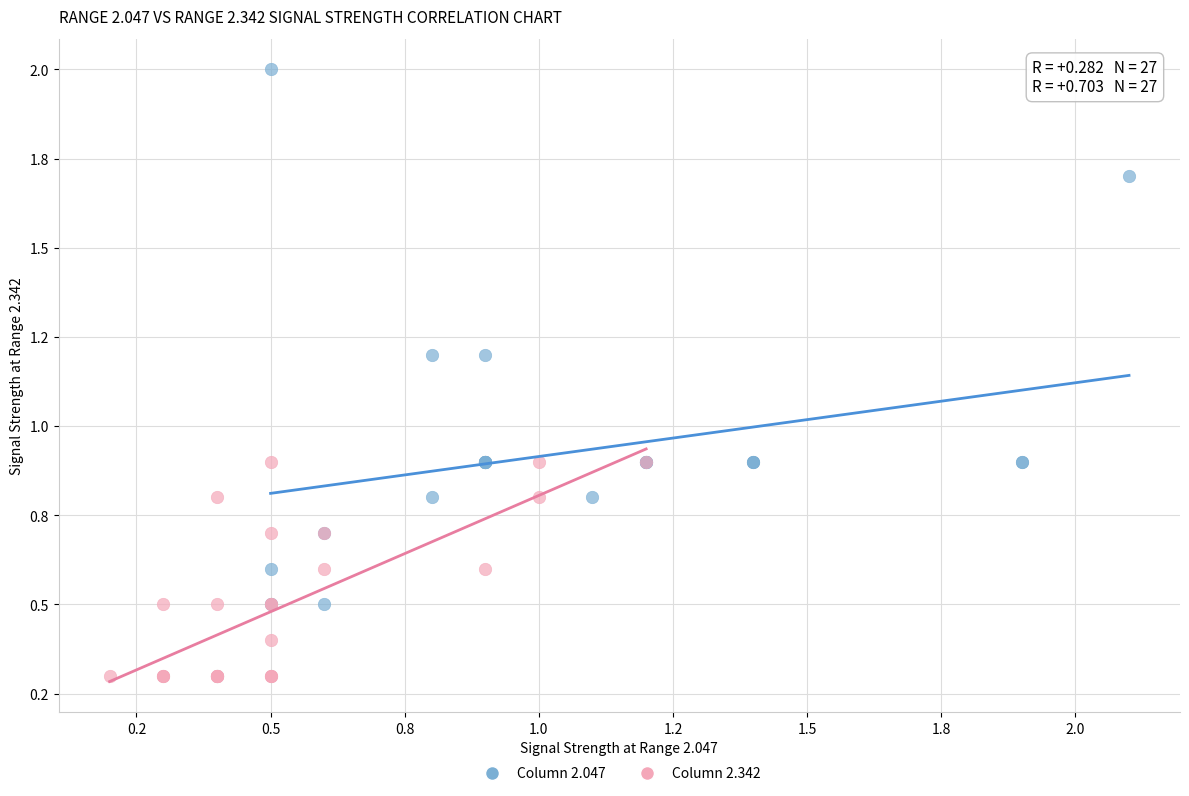

What are all the series names shown in the legend?

Column 2.047, Column 2.342